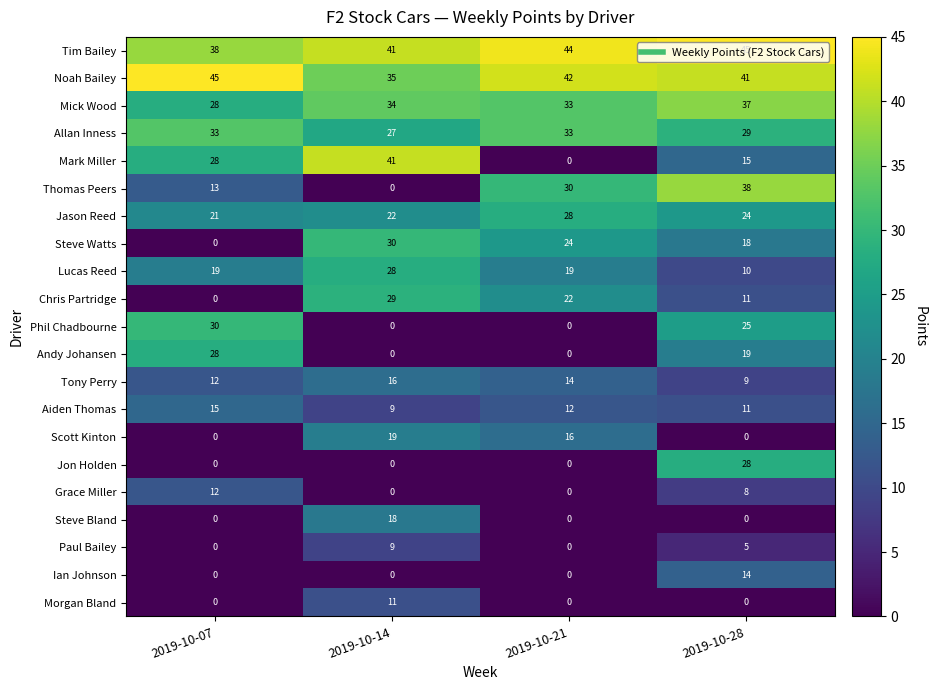

What is the spread (max minus min) of values at 2019-10-21?

44